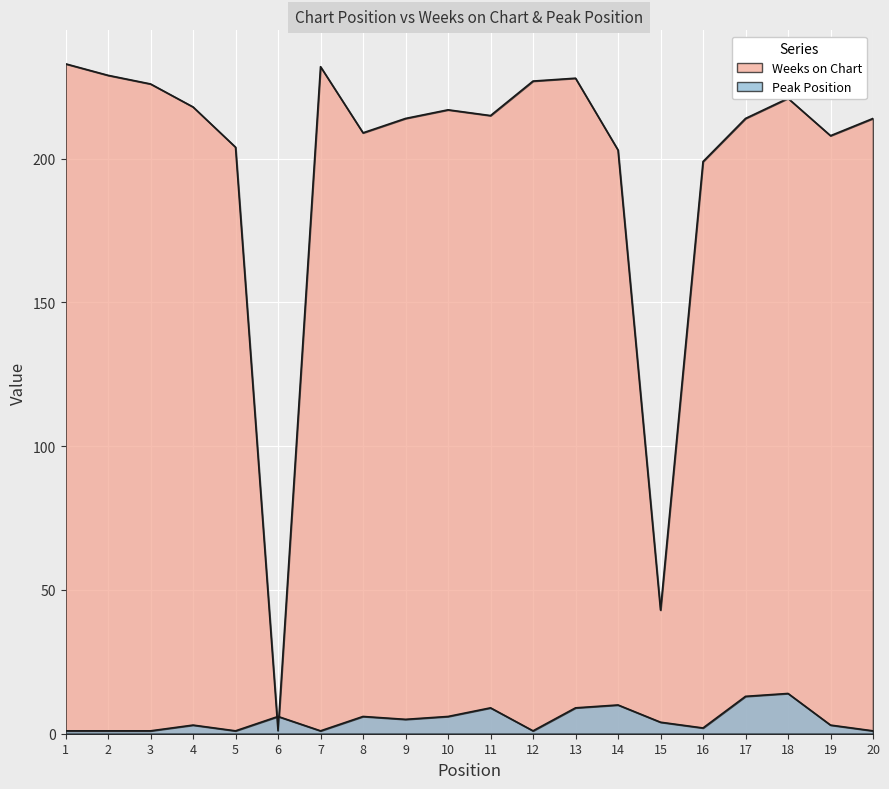

Reading left to right, list all the values displayed in this chart.

Weeks on Chart: 233	229	226	218	204	1	232	209	214	217	215	227	228	203	43	199	214	221	208	214
Peak Position: 1	1	1	3	1	6	1	6	5	6	9	1	9	10	4	2	13	14	3	1